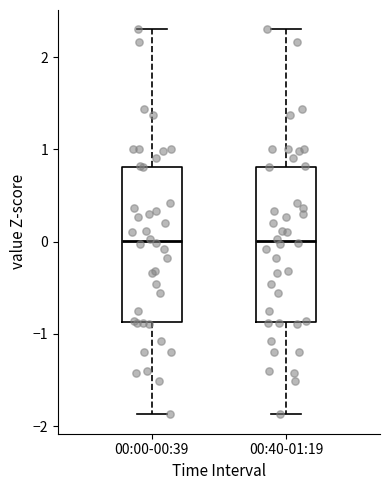

Reading left to right, transcribe this box plot: for each box, give where its median line is, the range the box spans, and where its two whiskers end, as read against the y-axis. The values are not printed on the chart, so give them approximately, as read against the axis.

00:00-00:39: median 0.0, box -0.9 to 0.8, whiskers -1.9 to 2.3
00:40-01:19: median 0.0, box -0.9 to 0.8, whiskers -1.9 to 2.3